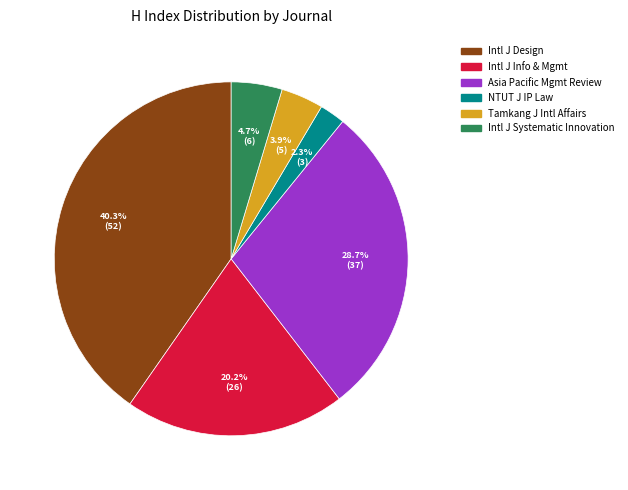

Count the number of slices in the pie.

6